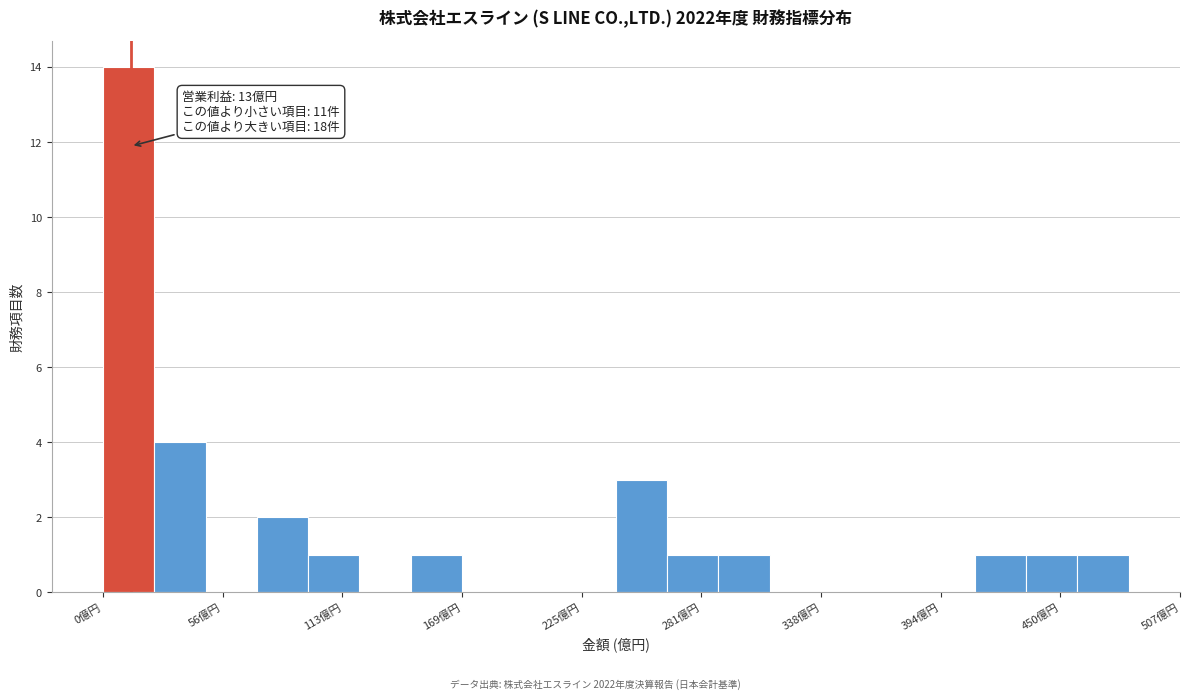

Read against the x-axis, roughly where is the centre of the tallest bar?

10